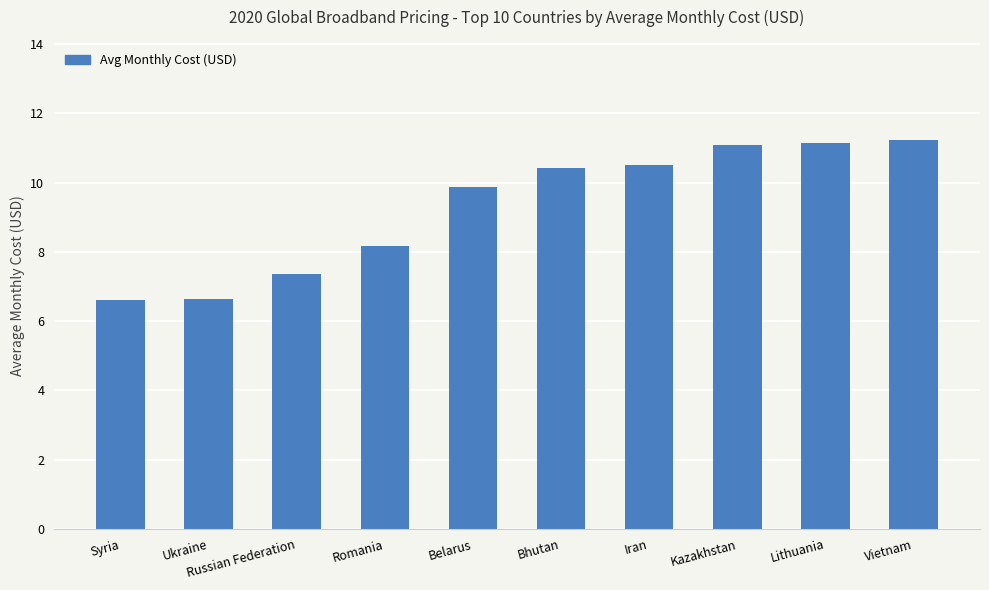

How many data points does each series have?

10